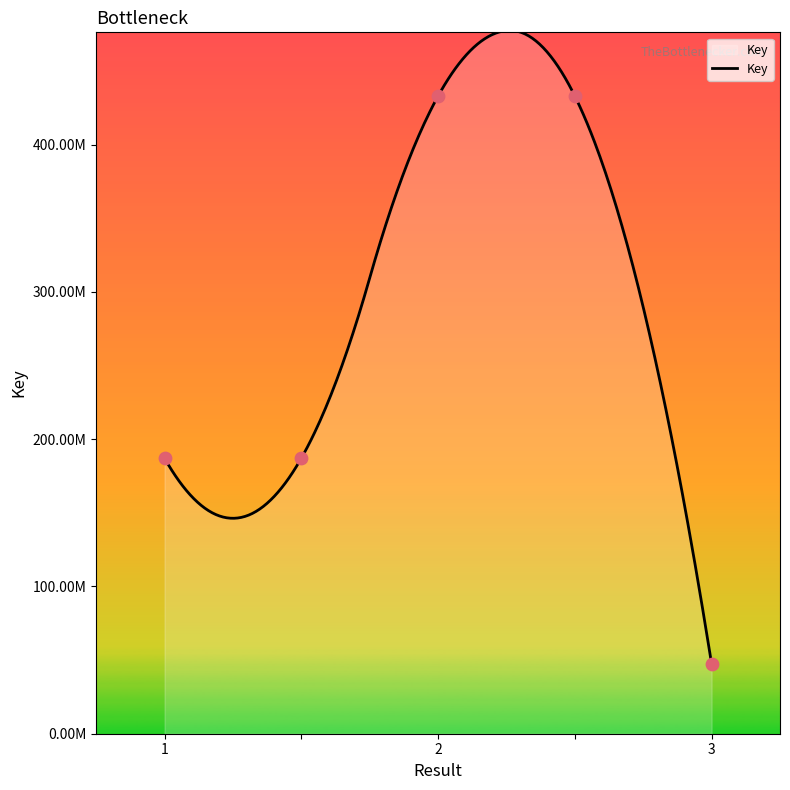

What is the ratio of the value at  to the value at 1?

2.3